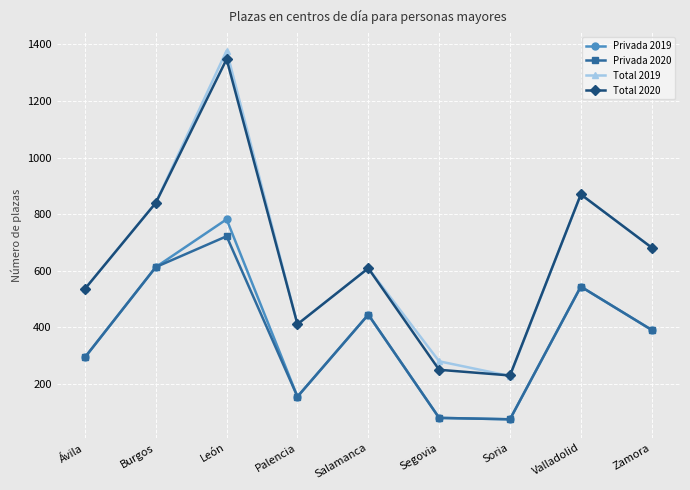

How many distinct data groups are displayed?

4